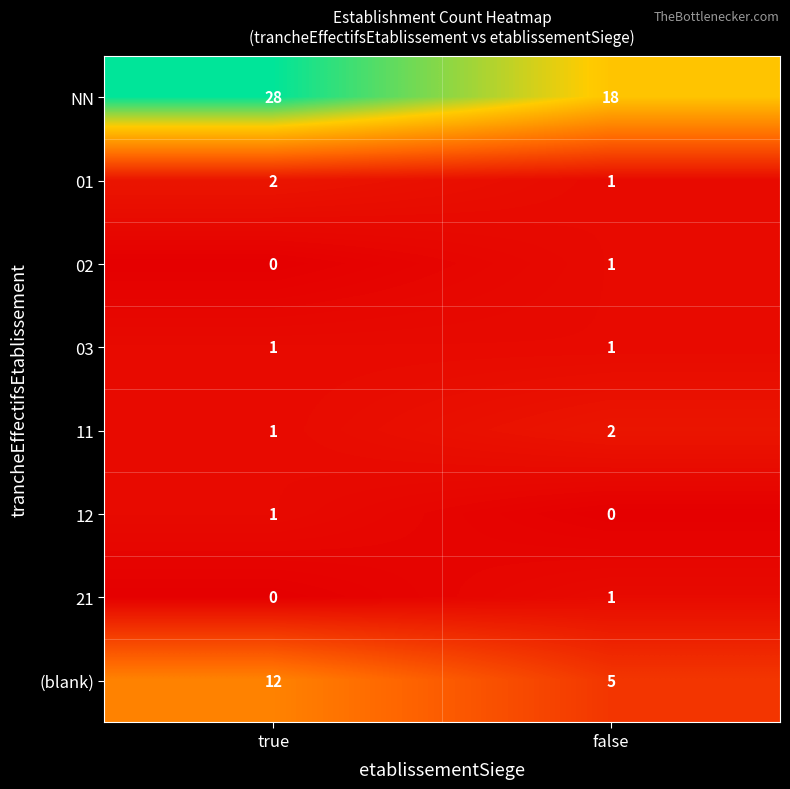

Reading left to right, transcribe all the data shown in this chart.

NN: 28	18
01: 2	1
02: 0	1
03: 1	1
11: 1	2
12: 1	0
21: 0	1
(blank): 12	5